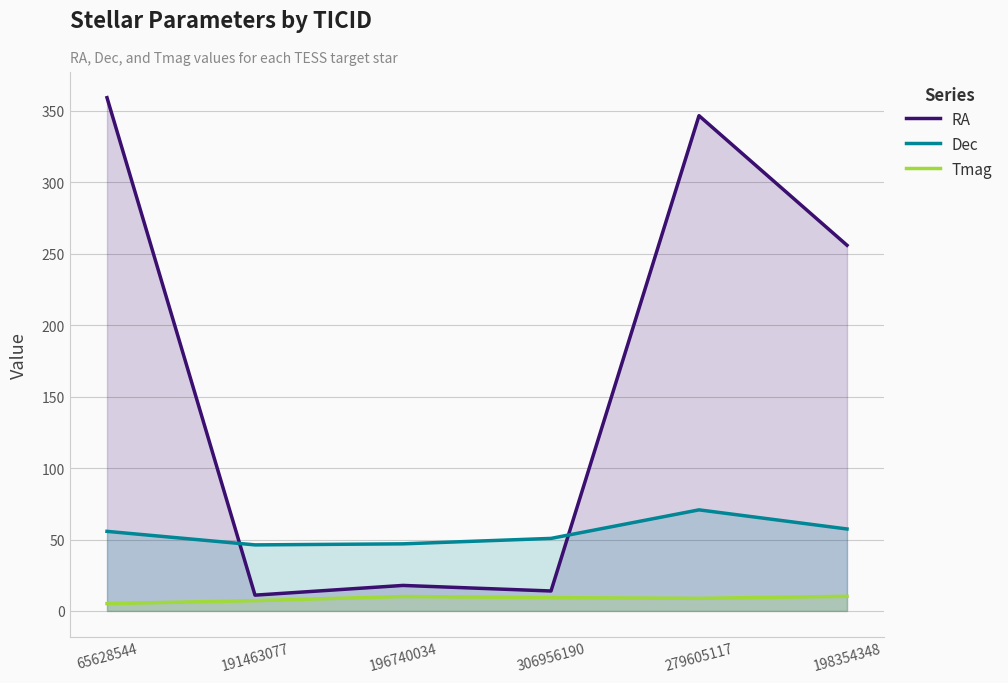

Which category has the highest value across all series?

65628544